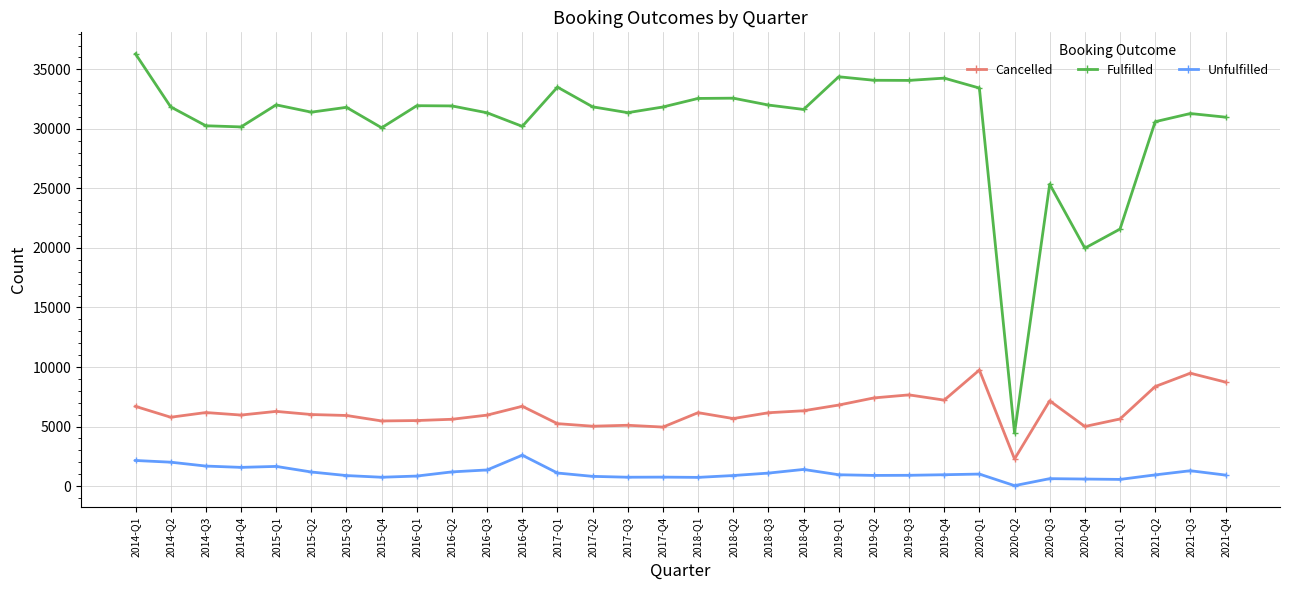

What is the difference between the highest and lowest values at 2015-Q2?

30224